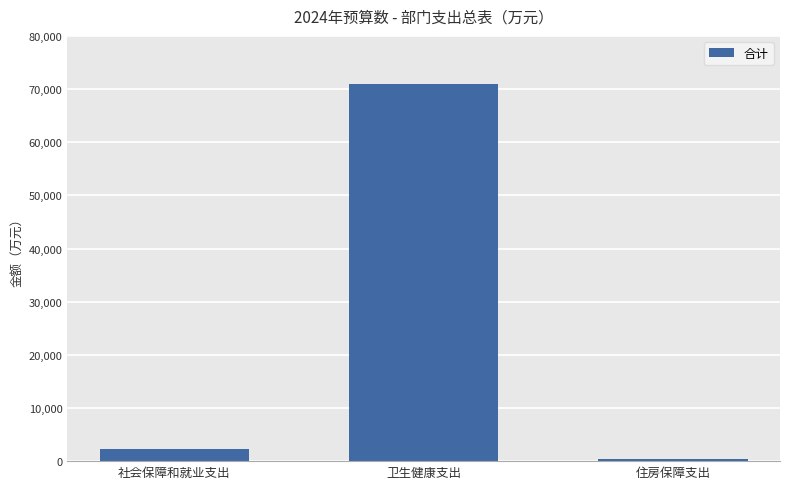

Are the bars grouped side by side (vs. stacked)?

No